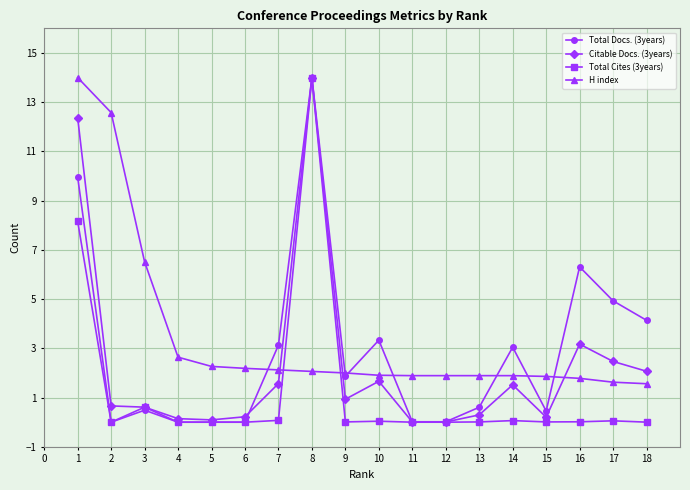

What is the difference between the second highest and minimum values in the Citable Docs. (3years) series?

12.4